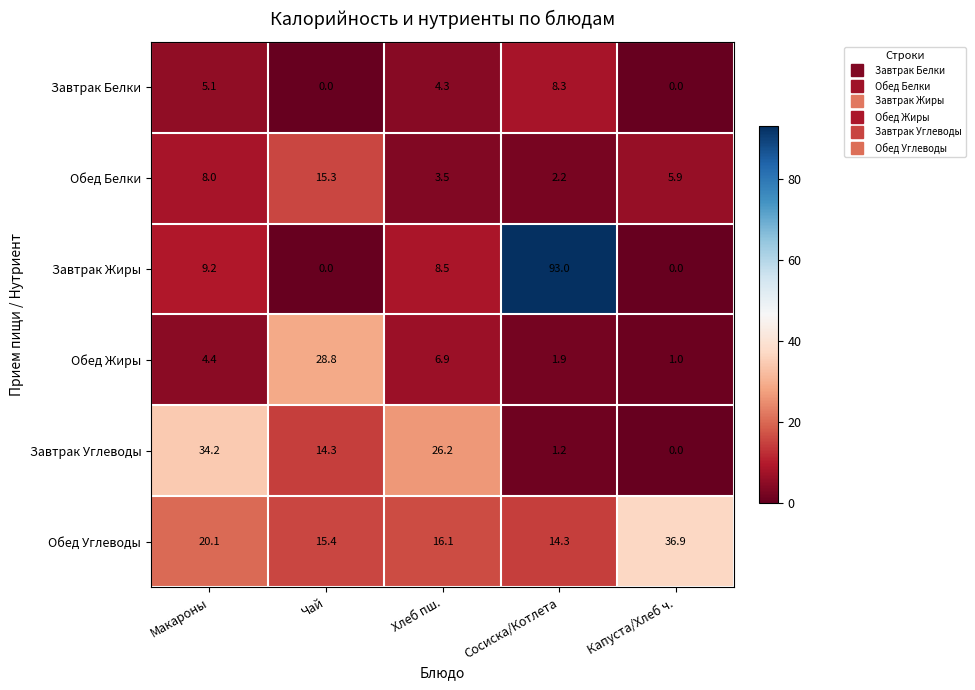

Reading right to left, extract all data points from this chart.

Завтрак Белки: 0.0	8.3	4.3	0.0	5.1
Обед Белки: 5.9	2.2	3.5	15.3	8.0
Завтрак Жиры: 0.0	93.0	8.5	0.0	9.2
Обед Жиры: 1.0	1.9	6.9	28.8	4.4
Завтрак Углеводы: 0.0	1.2	26.2	14.3	34.2
Обед Углеводы: 36.9	14.3	16.1	15.4	20.1